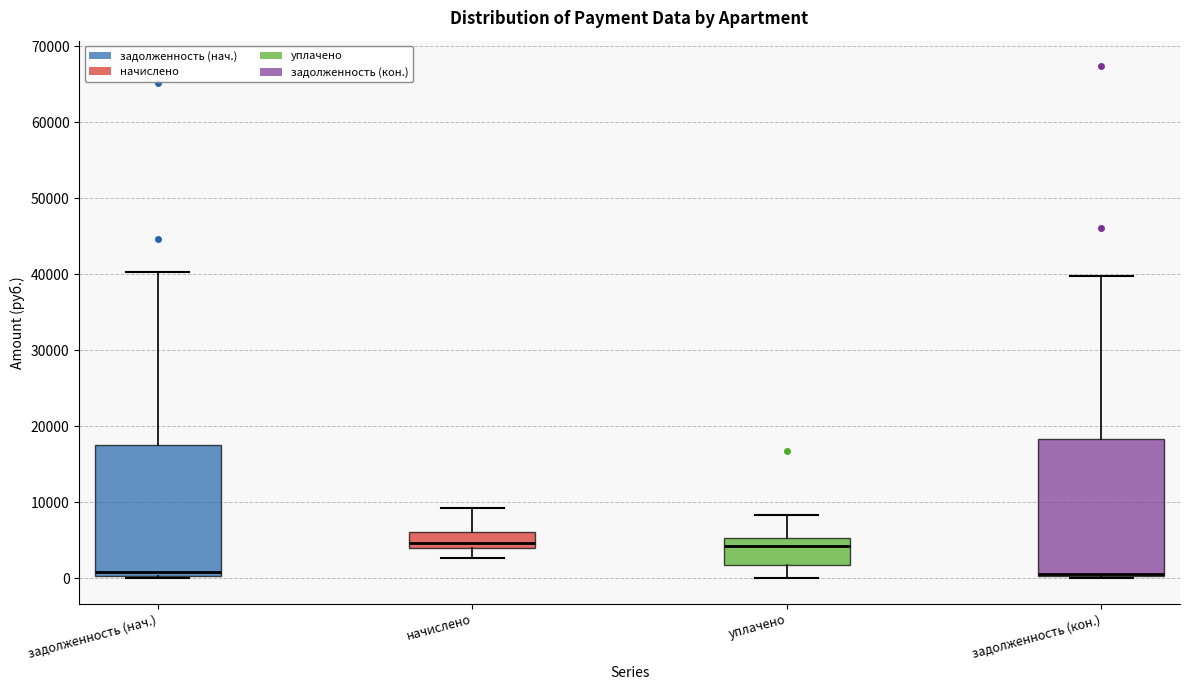

Reading left to right, read every box against the y-axis: the position of its median line, the range the box covers, and the ends of its whiskers. The values are not printed on the chart, so give them approximately, as read against the axis.

задолженность (нач.): median 1000, box 0 to 18000, whiskers 0 (just below the box's lower edge) to 40000
начислено: median 5000, box 4000 to 6000, whiskers 3000 to 9000
уплачено: median 4000, box 2000 to 5000, whiskers 0 to 8000
задолженность (кон.): median 1000 (drawn on the box's lower edge), box 0 to 18000, whiskers 0 (just below the box's lower edge) to 40000